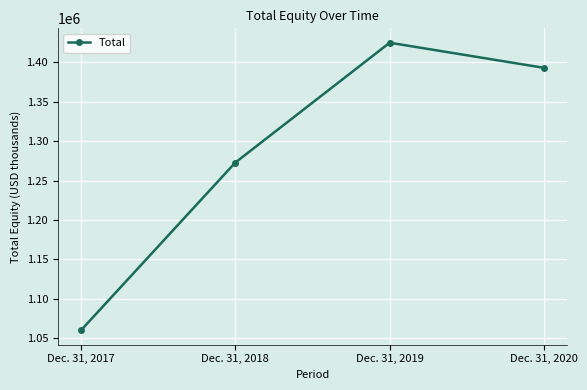

Reading left to right, what are all the values shown in this chart?

Dec. 31, 2017=1059775	Dec. 31, 2018=1272845	Dec. 31, 2019=1425058	Dec. 31, 2020=1393134